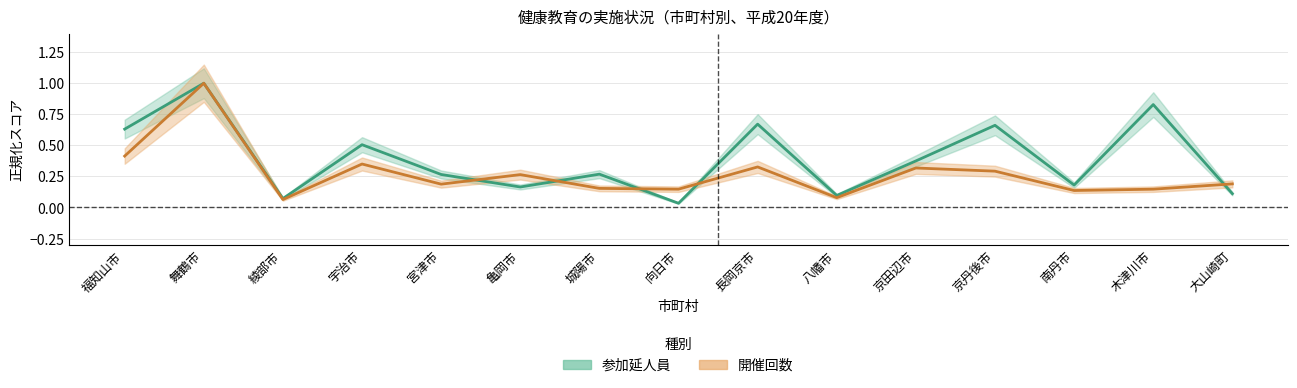

What is the value of the 開催回数 point at the 13th from the left?

0.1